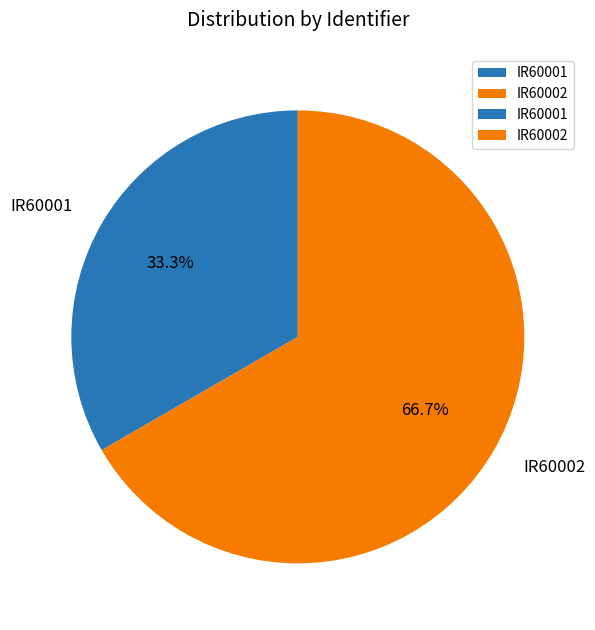

What percentage do IR60002 and IR60001 together represent?

100.0%